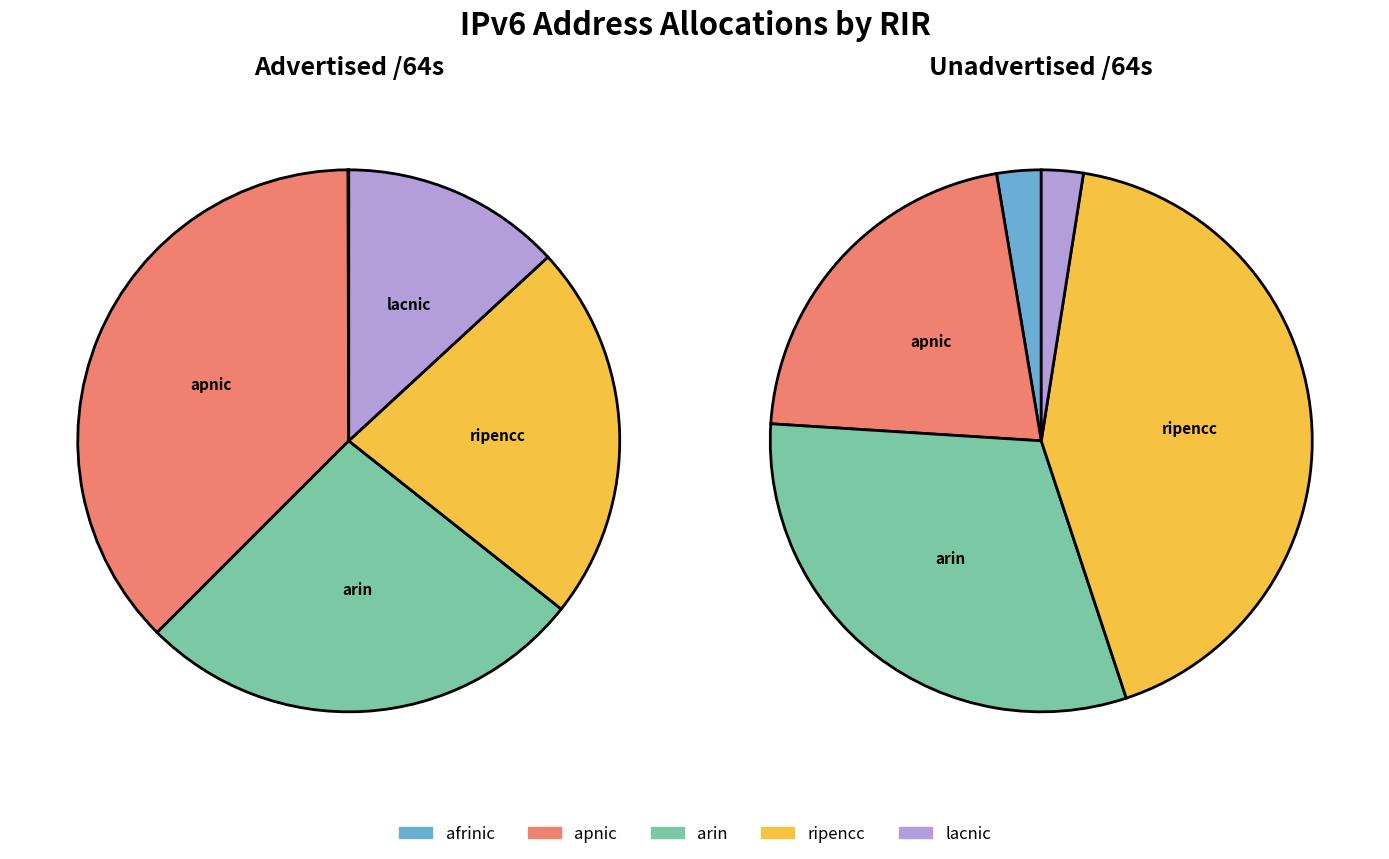

Rank the series by their average value, from lowest to highest.

Advertised /64s, Unadvertised /64s